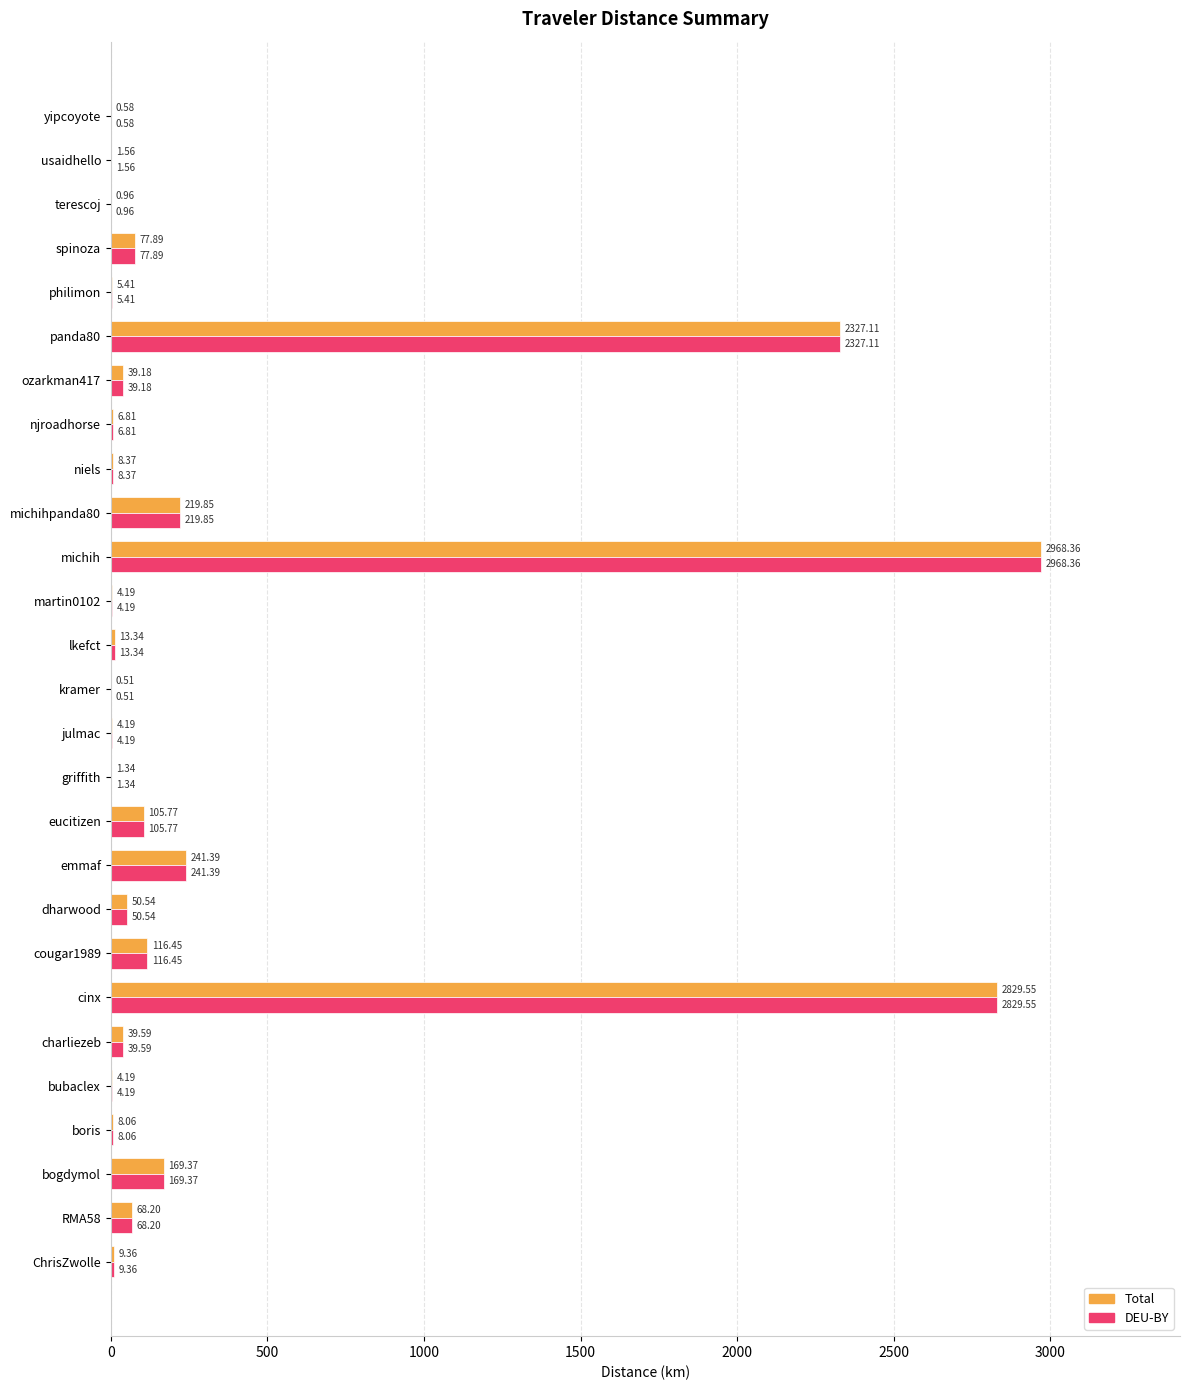

At which category is the sum across all series the highest?

michih